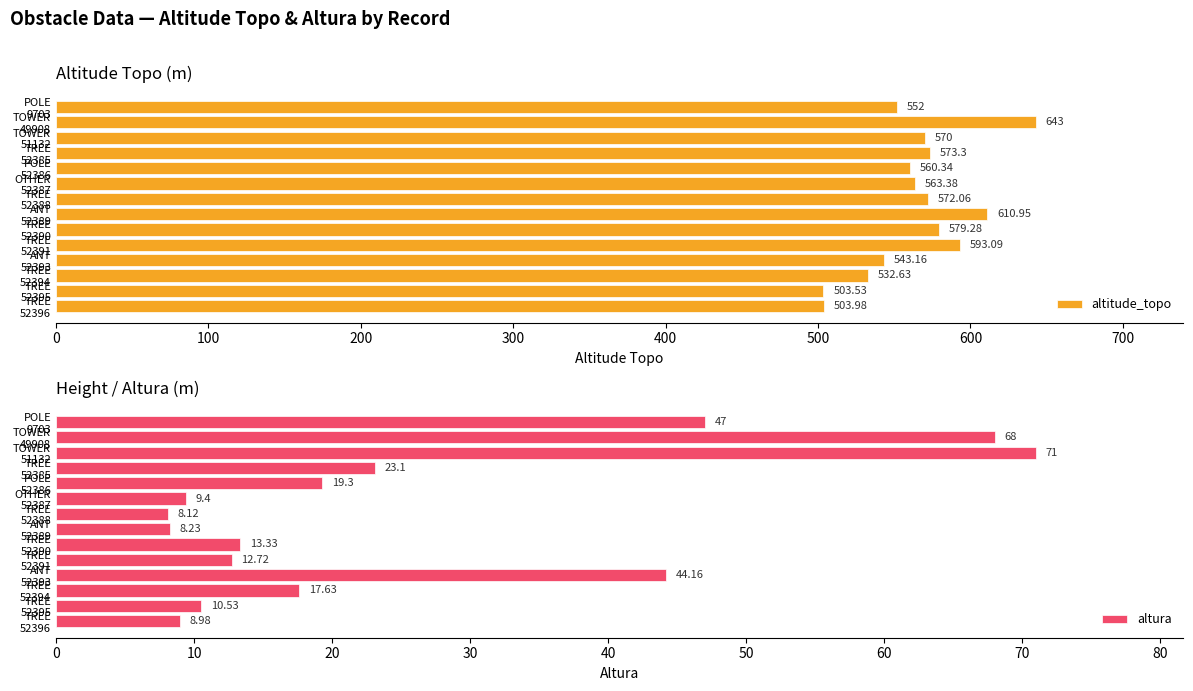

At how many categories does at least one series exceed 157?

14